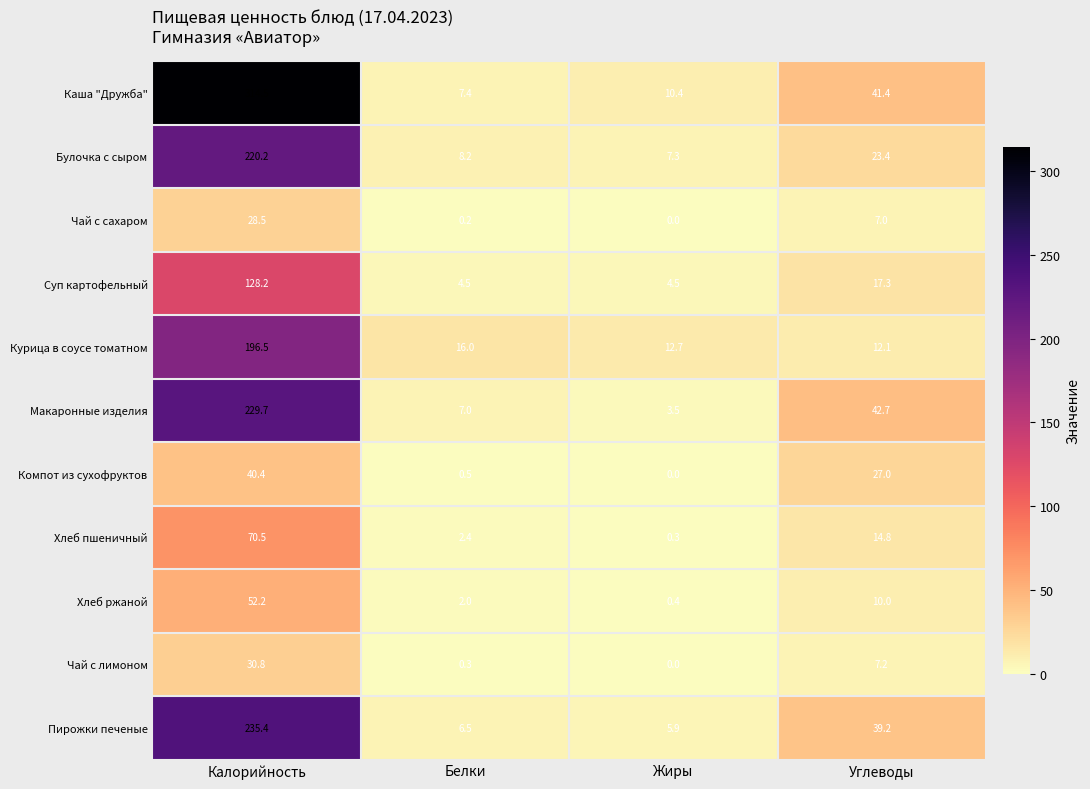

What is the difference between the maximum and minimum values in the Курица в соусе томатном series?

184.4